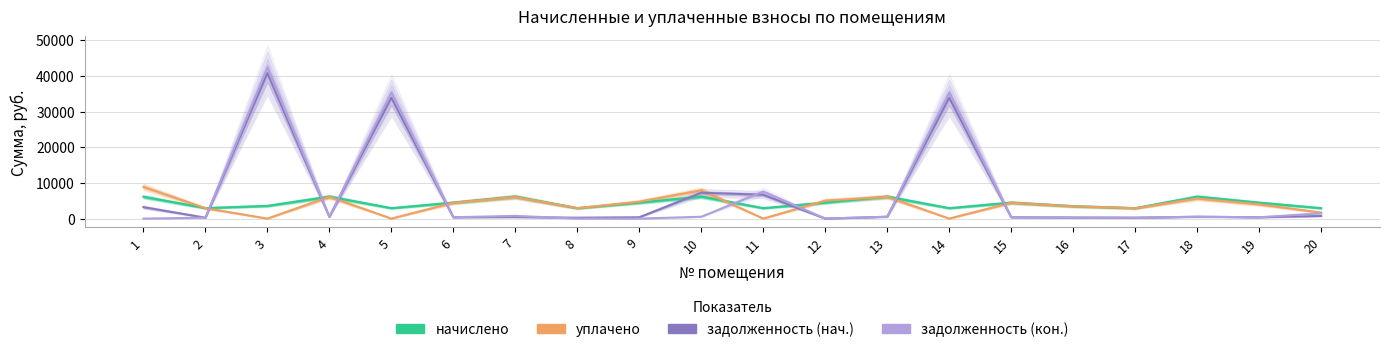

What is the difference between the задолженность (кон.) values at 19 and 2?

126.0